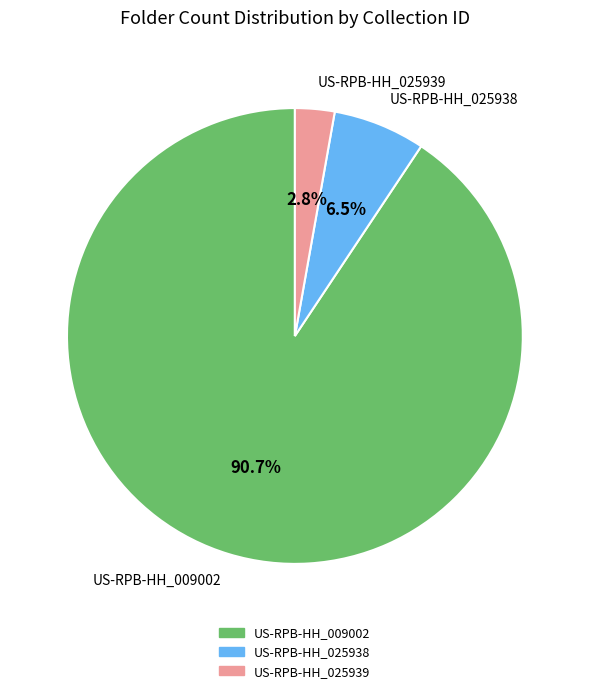

True or false: US-RPB-HH_025938 accounts for 13% of the total.

False